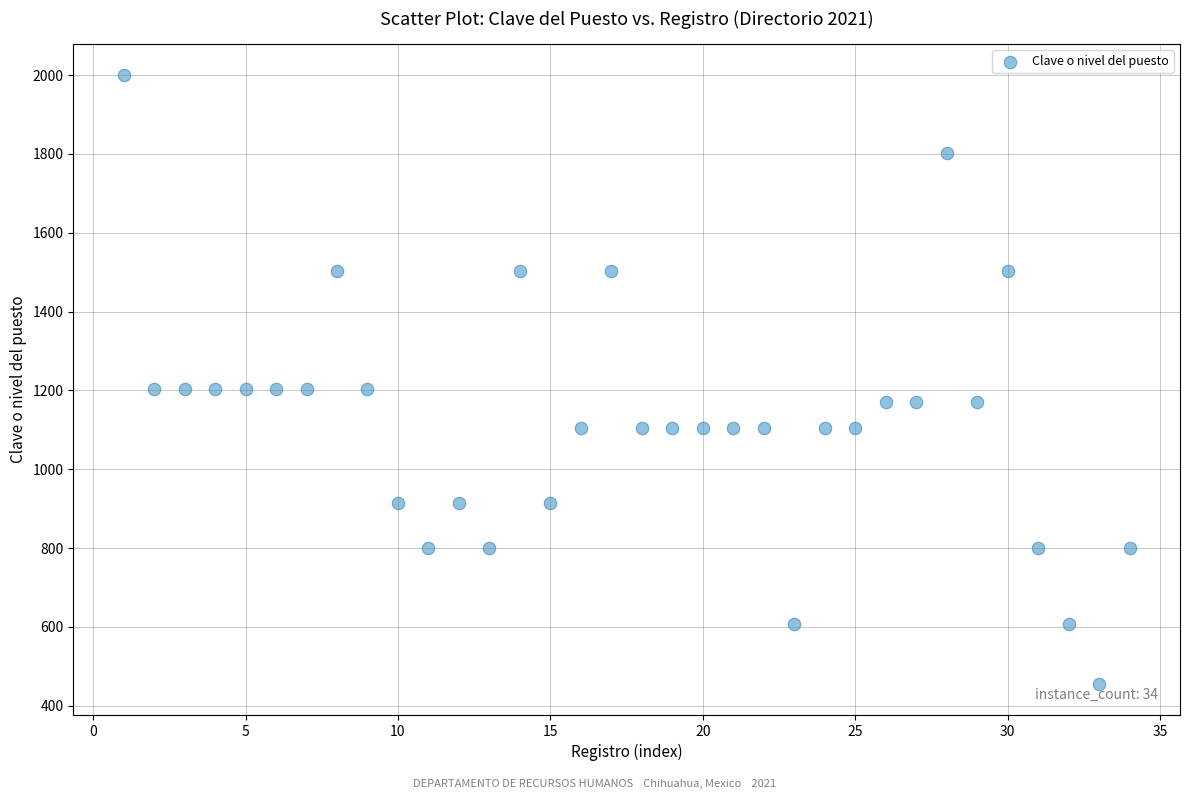

What is the range of Y values (max minus min)?

1547